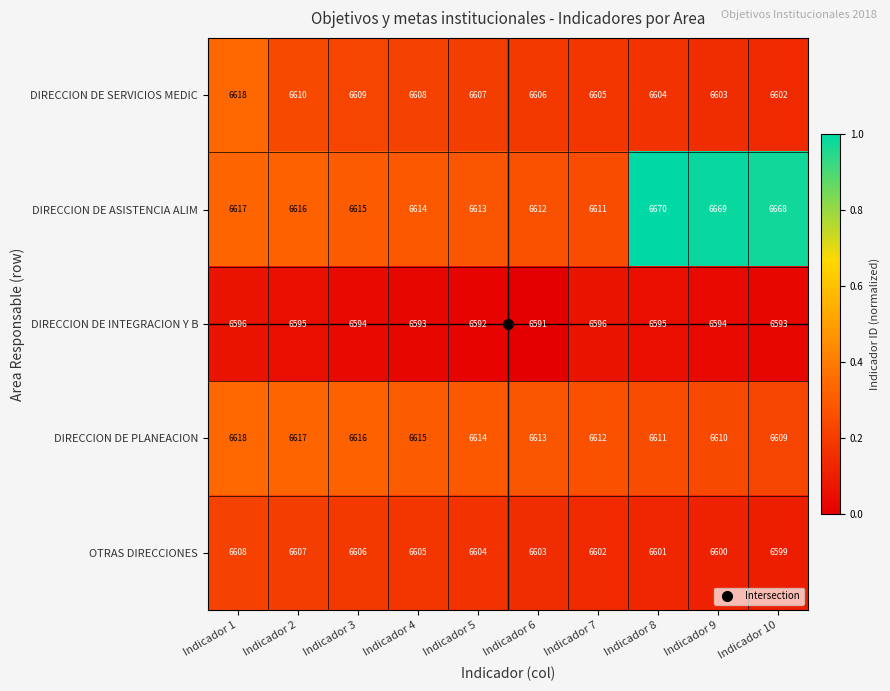

Is it true that DIRECCION DE ASISTENCIA ALIM equals 10380 at Indicador 3?

False